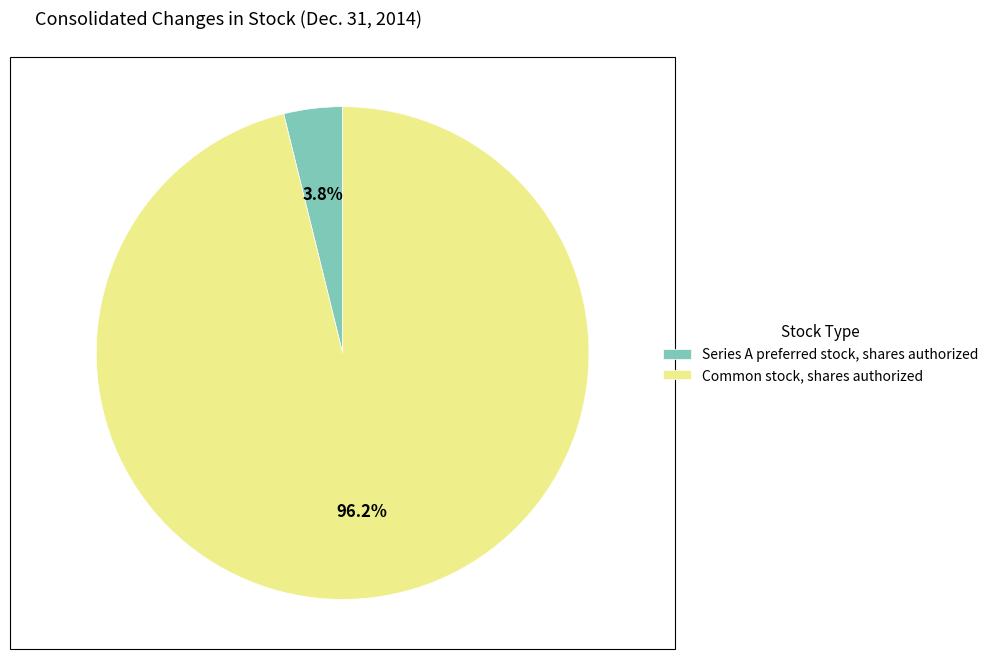

To the nearest percent, what percentage of the pie is Common stock, shares authorized?

96%